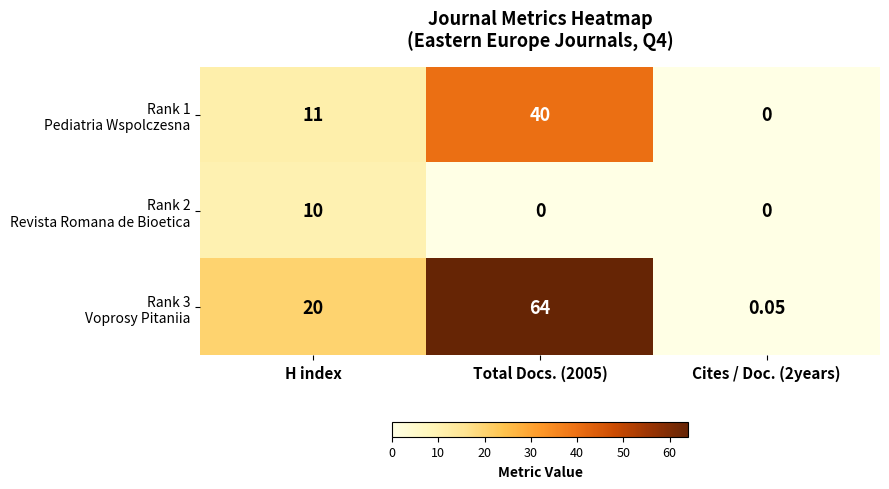

What is the total value across all series at Total Docs. (2005)?

104.0